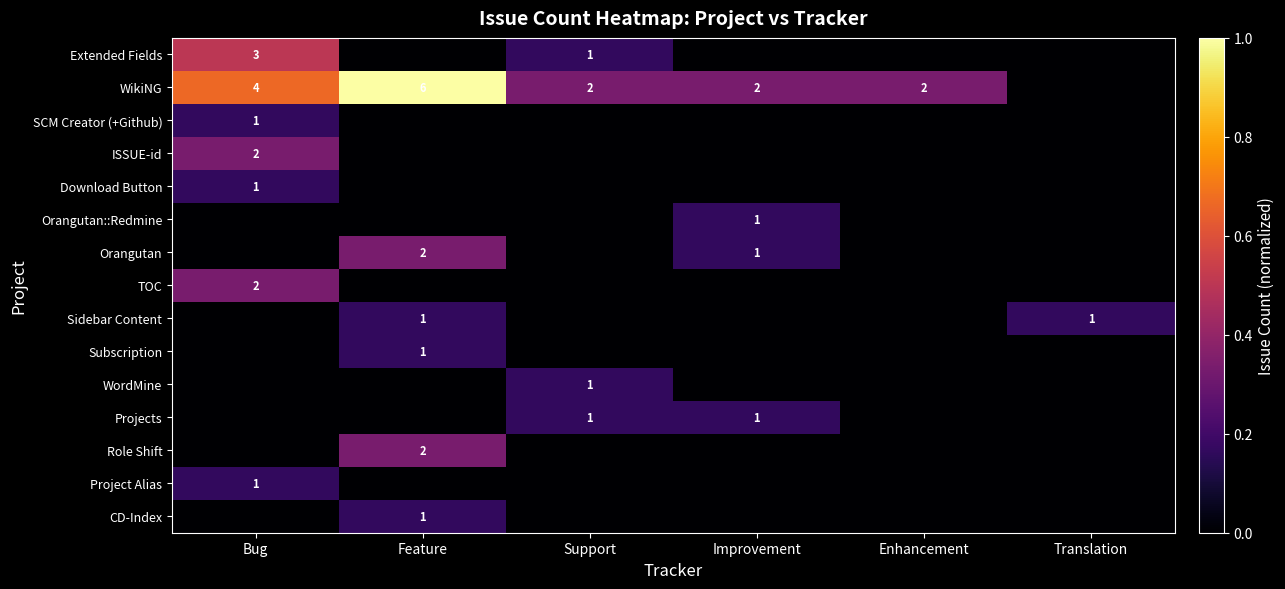

List the labels in order of Sidebar Content value, smallest first.

Bug, Support, Improvement, Enhancement, Feature, Translation